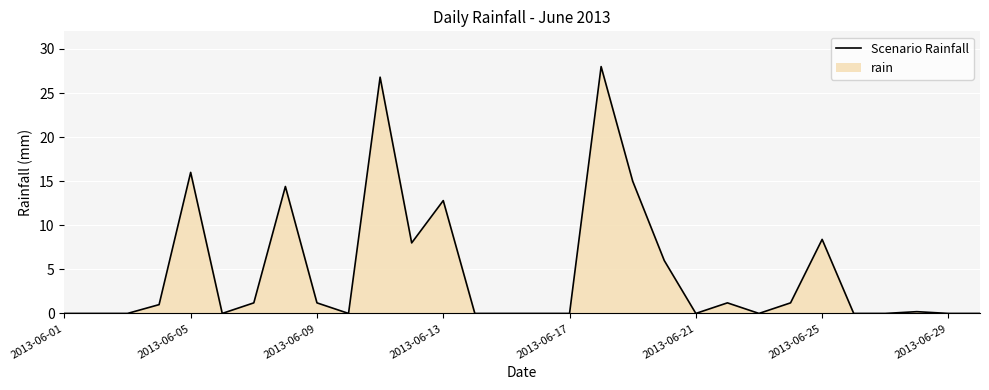

What is the maximum value shown in the chart?

28.0